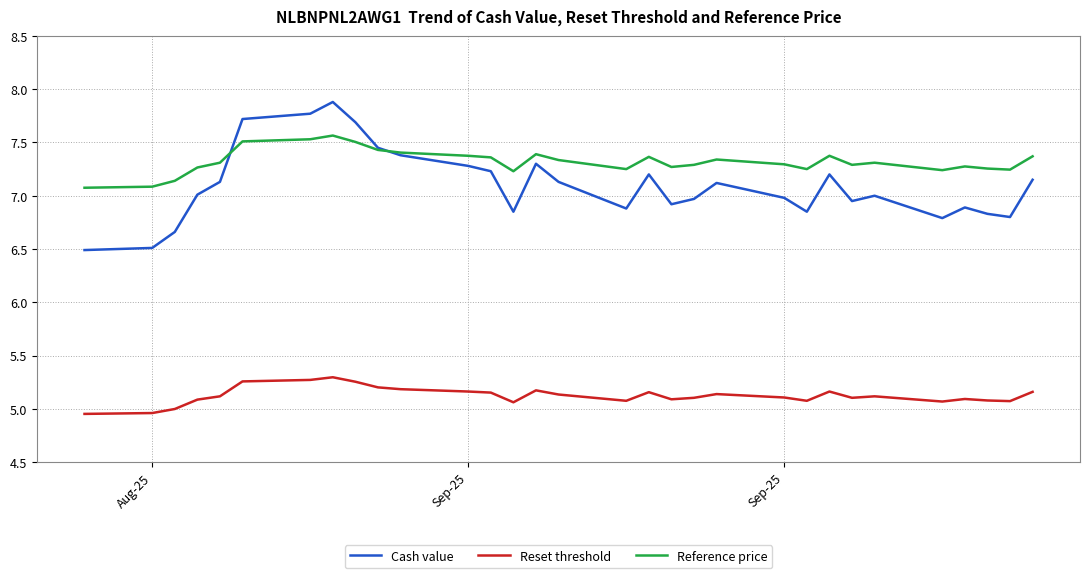

Count the number of categories in the chart.

31